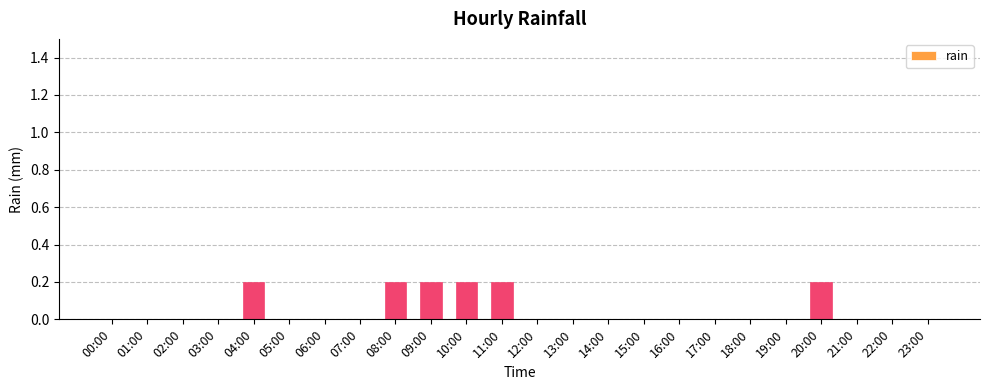

Reading left to right, what are all the values shown in this chart?

0.0	0.0	0.0	0.0	0.2	0.0	0.0	0.0	0.2	0.2	0.2	0.2	0.0	0.0	0.0	0.0	0.0	0.0	0.0	0.0	0.2	0.0	0.0	0.0